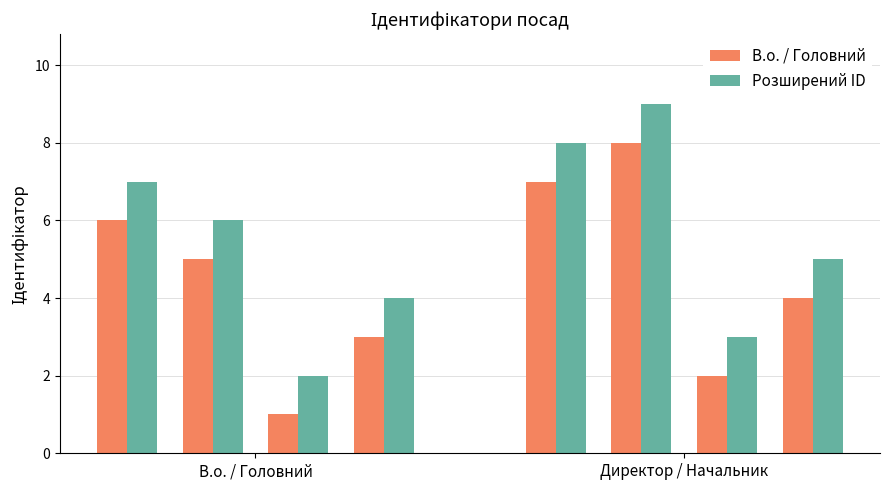

What is the label of the 4th bar from the right?

В.о. / Головний